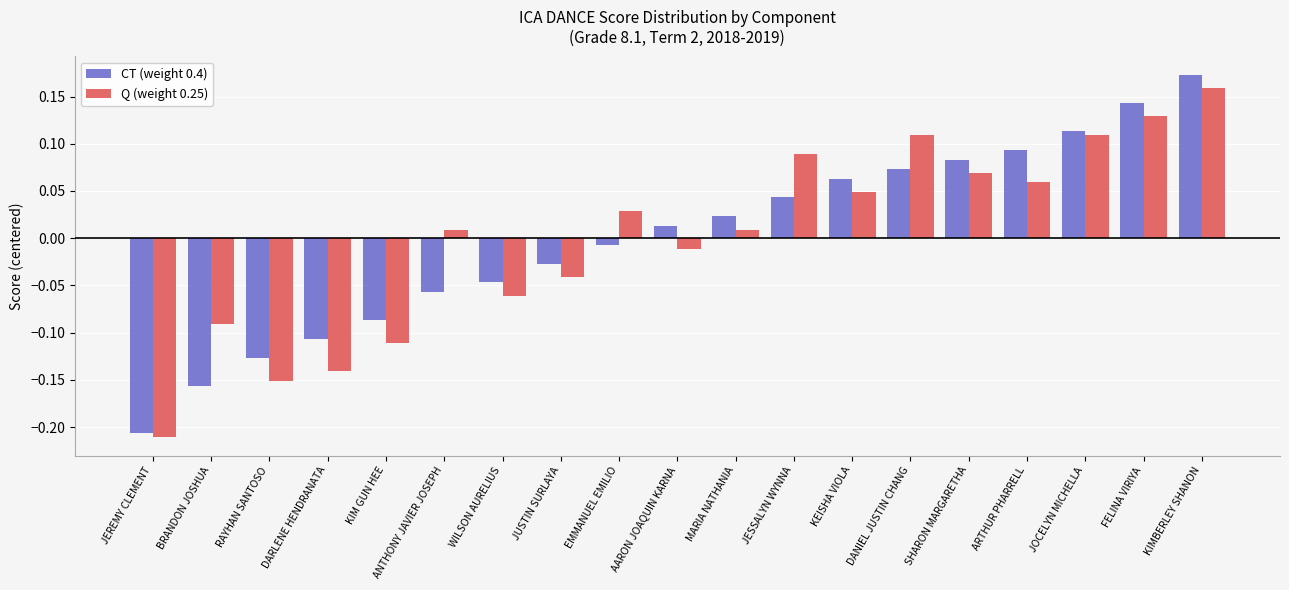

Is the value of CT (weight 0.4) at JESSALYN WYNNA greater than the value of Q (weight 0.25) at DANIEL JUSTIN CHANG?

No